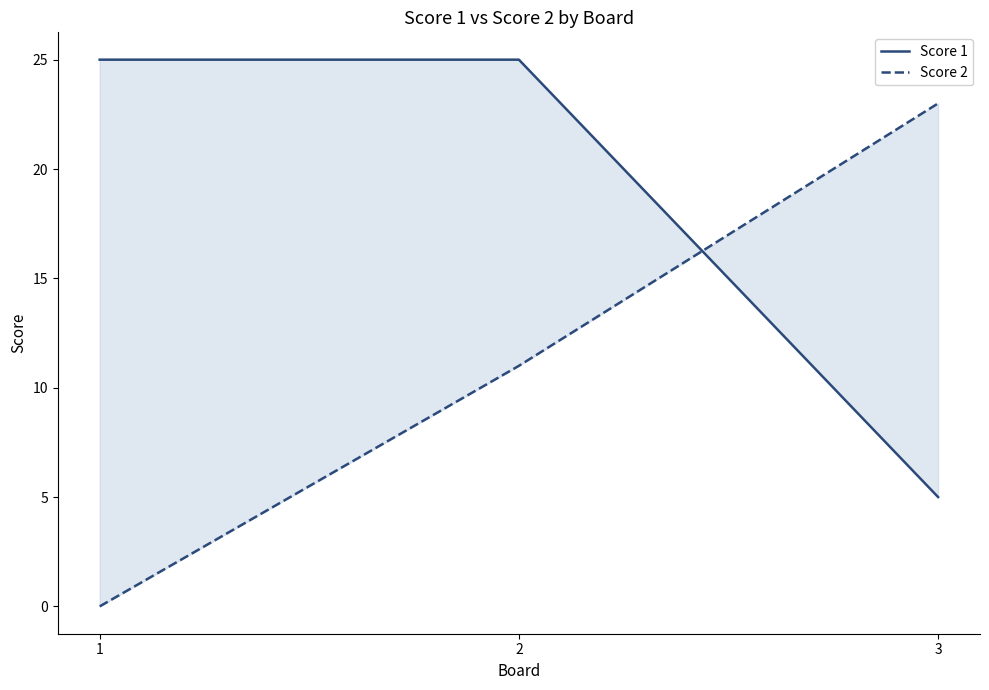

Read the Score 1 value at 2, to the nearest 5.

25